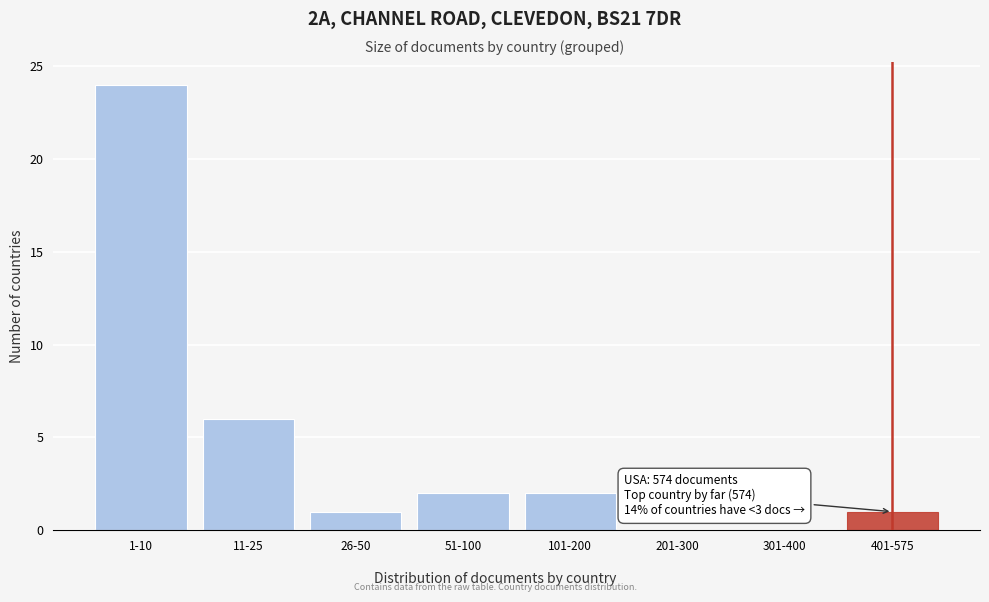

Reading left to right, list all the values displayed in this chart.

1-10=24	11-25=6	26-50=1	51-100=2	101-200=2	201-300=0	301-400=0	401-575=1